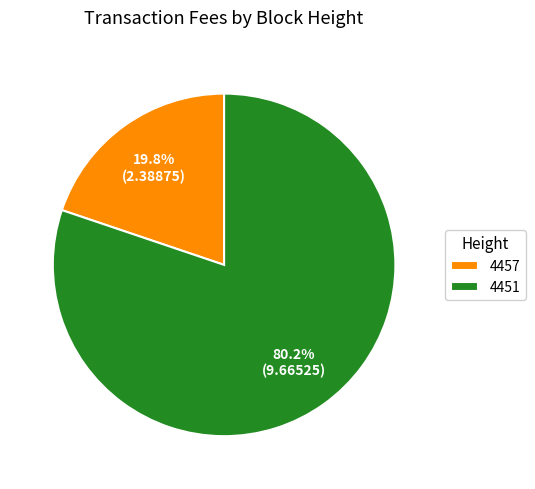

True or false: 4457 accounts for 20% of the total.

True